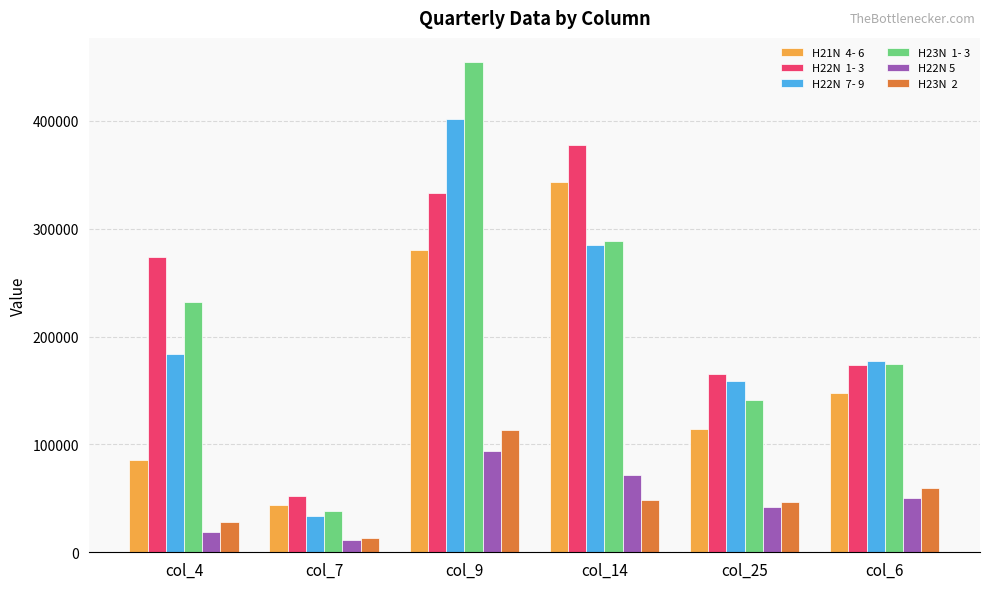

Does the chart contain stacked bars?

No